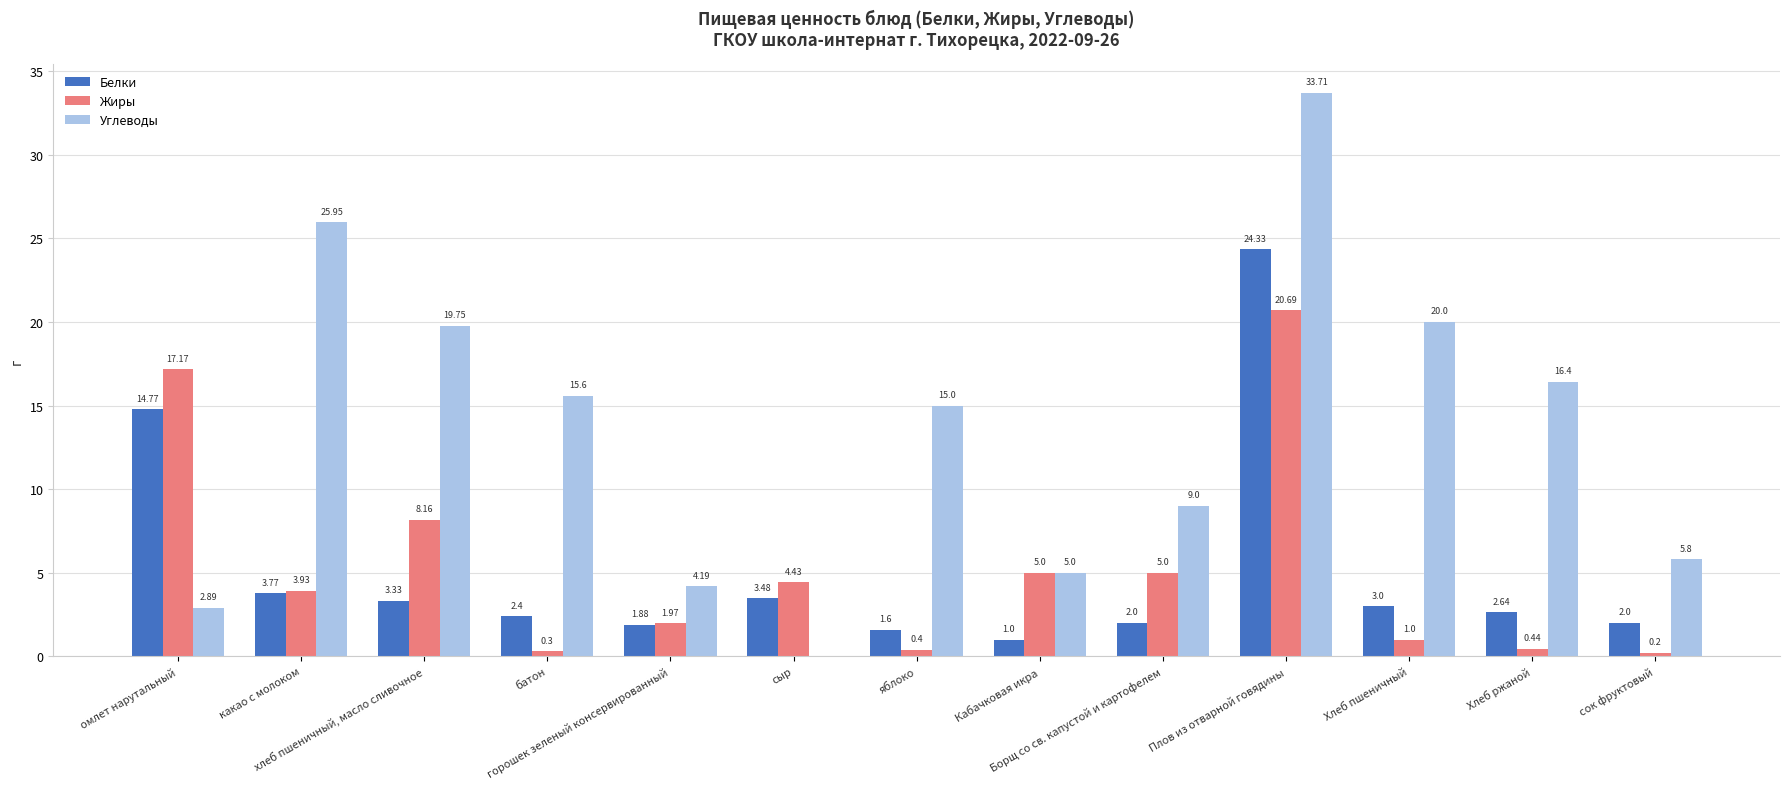

What is the average value of the Белки series?

5.1